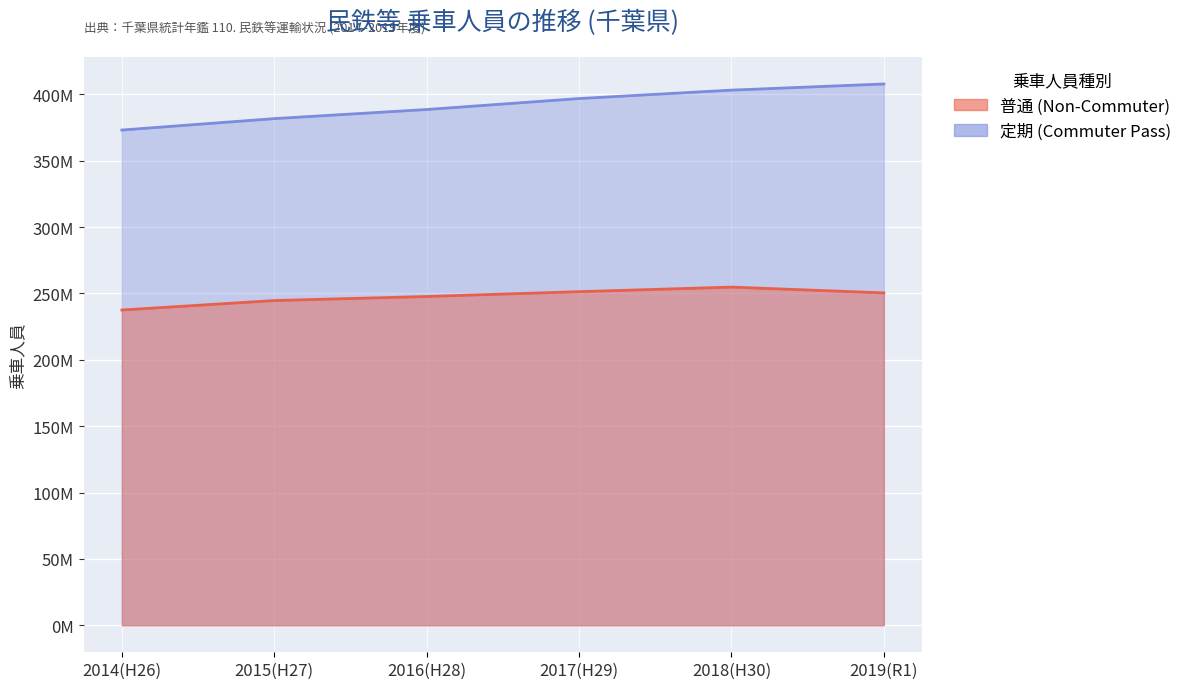

What position from the left is 2016(H28)?

3